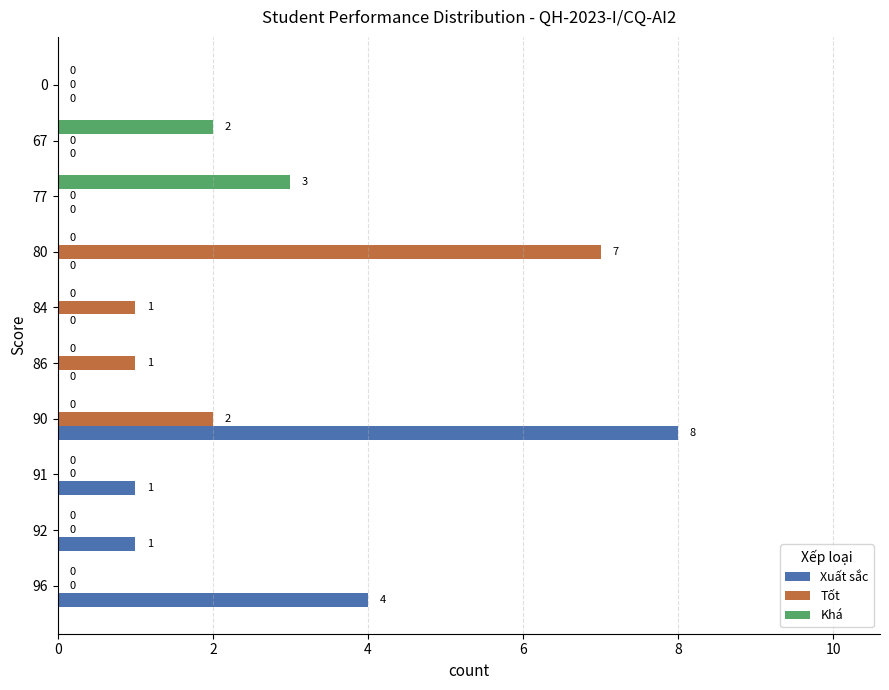

At which category is the sum across all series the highest?

90